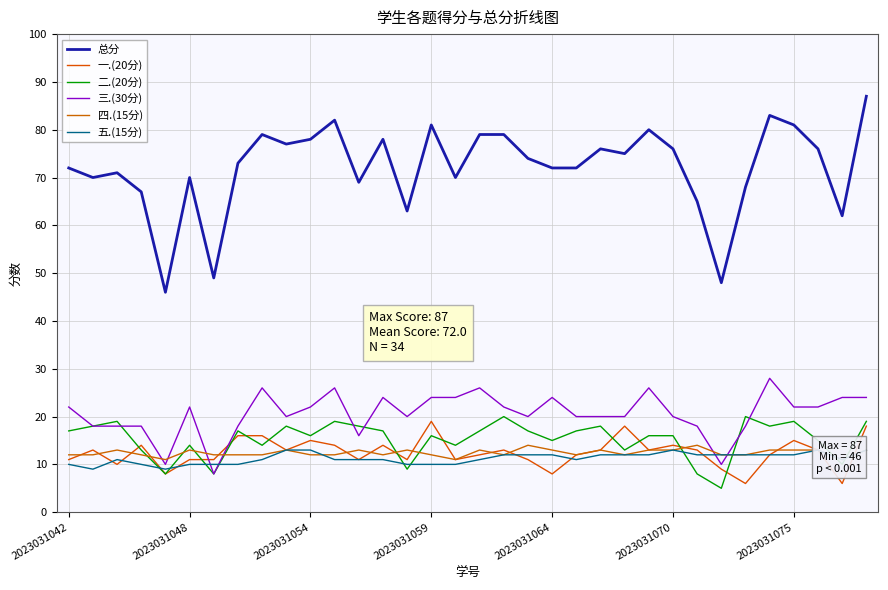

True or false: 一.(20分) and 总分 intersect in this chart.

False